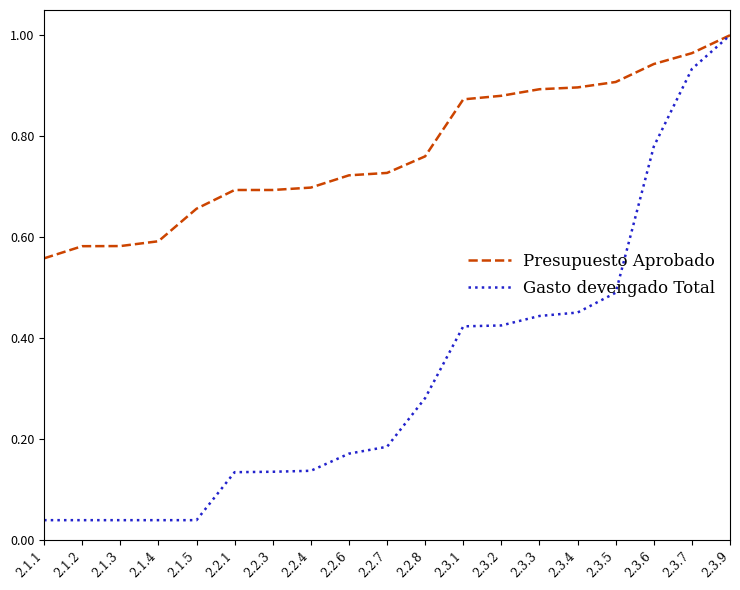

Between 2.1.2 and 2.3.9, which series saw the biggest shift?

Gasto devengado Total